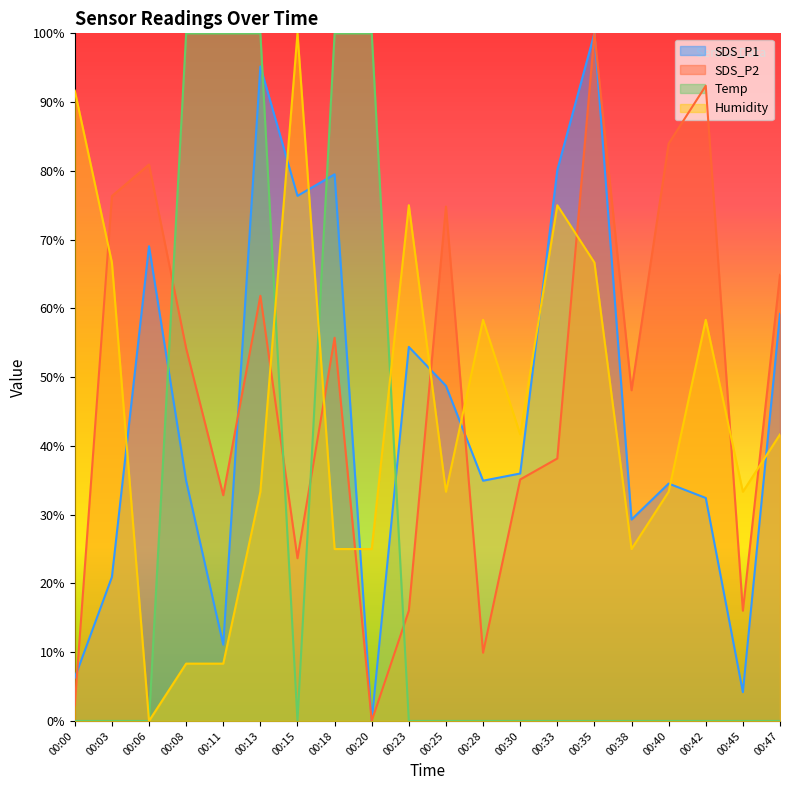

True or false: SDS_P2 and Humidity cross at least once.

True